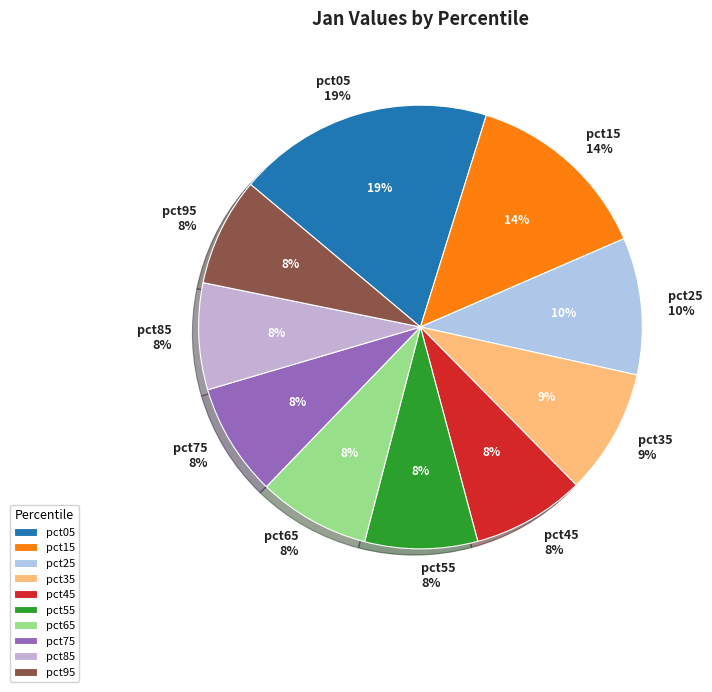

What is the ratio of the value at pct85 to the value at pct05?

0.4